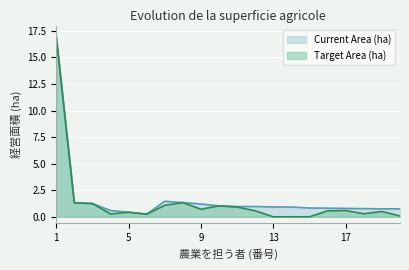

What is the value of the Target Area (ha) point at the 8th from the left?

1.3